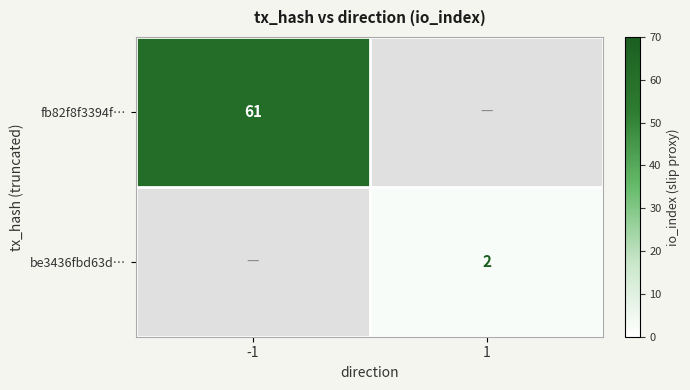

At how many categories does at least one series exceed 15?

1